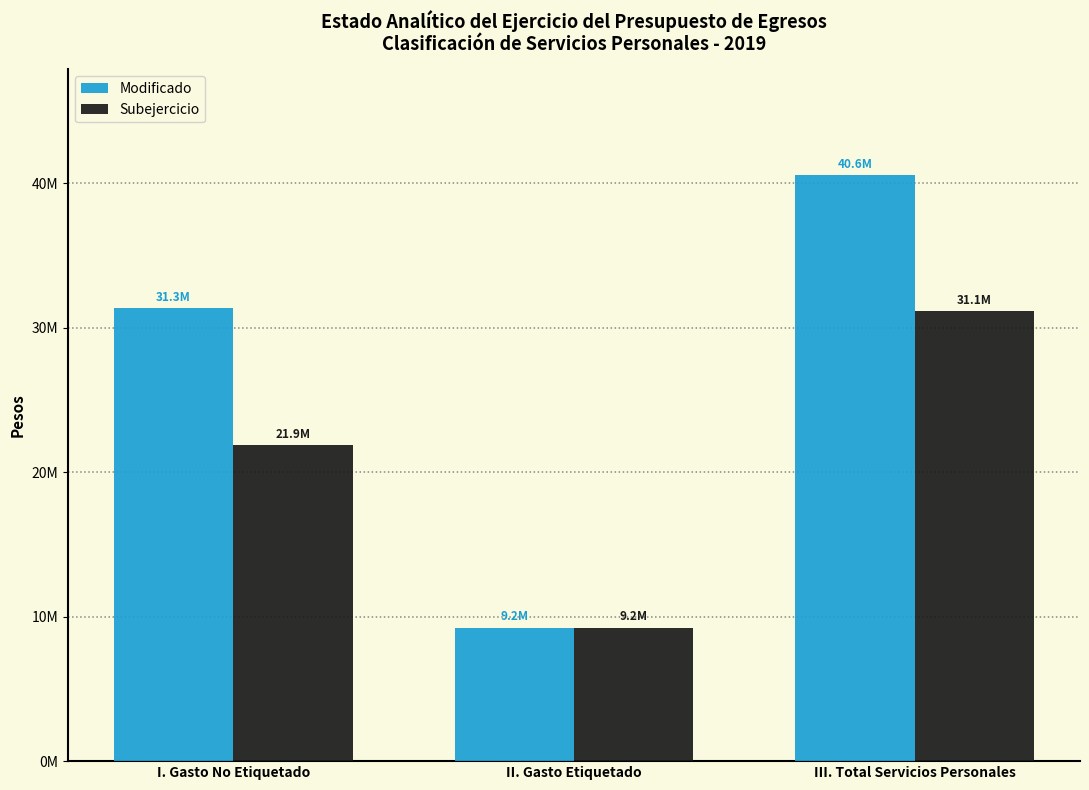

Reading left to right, extract all data points from this chart.

Modificado: I. Gasto No Etiquetado=31330979.2	II. Gasto Etiquetado=9232875.8	III. Total Servicios Personales=40563855.1
Subejercicio: I. Gasto No Etiquetado=21884768.8	II. Gasto Etiquetado=9232875.8	III. Total Servicios Personales=31117644.6